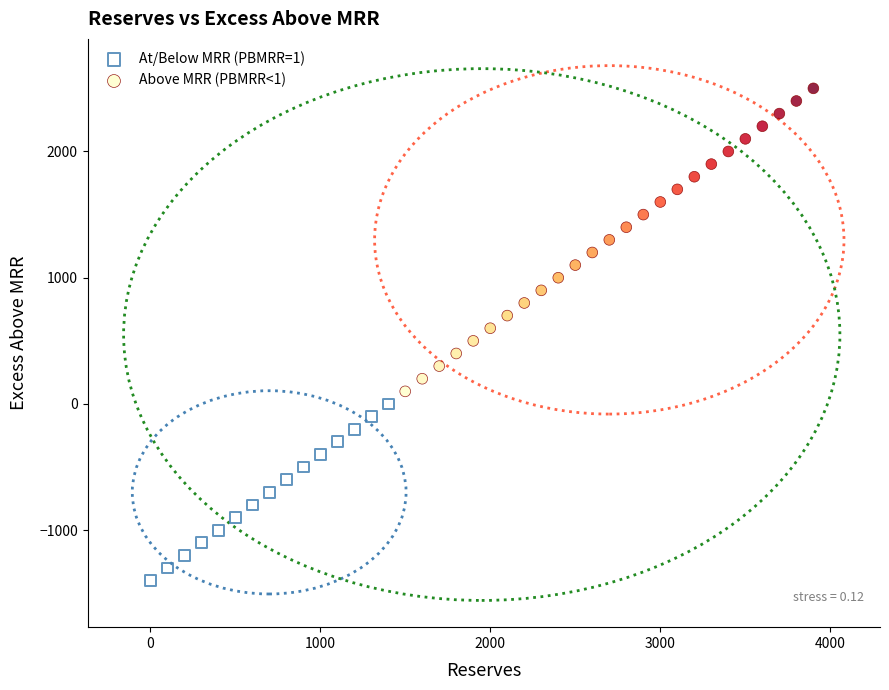

Which series reaches the minimum Y coordinate?

At/Below MRR (PBMRR=1)